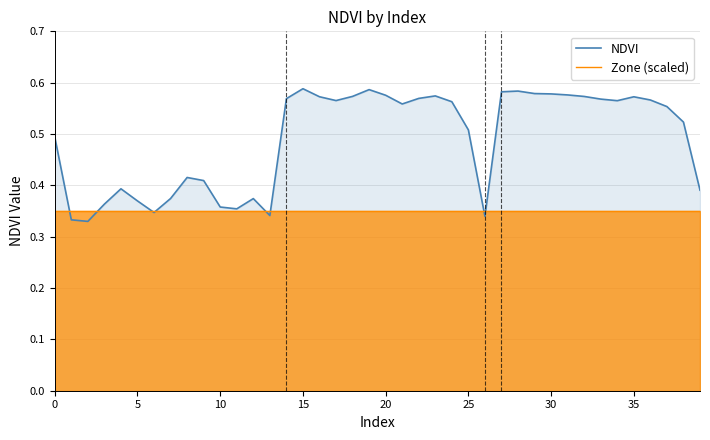

What is the minimum value for NDVI?

0.3